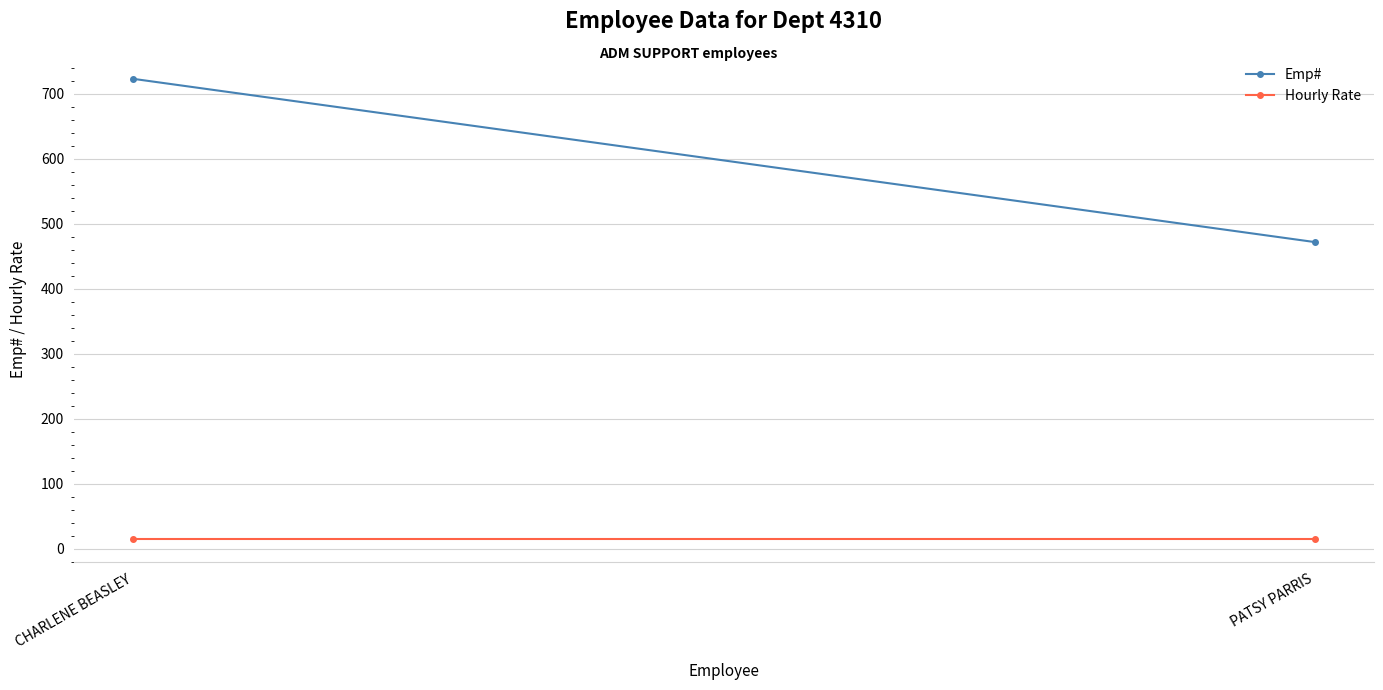

Is it true that Emp# equals 1008 at CHARLENE BEASLEY?

False